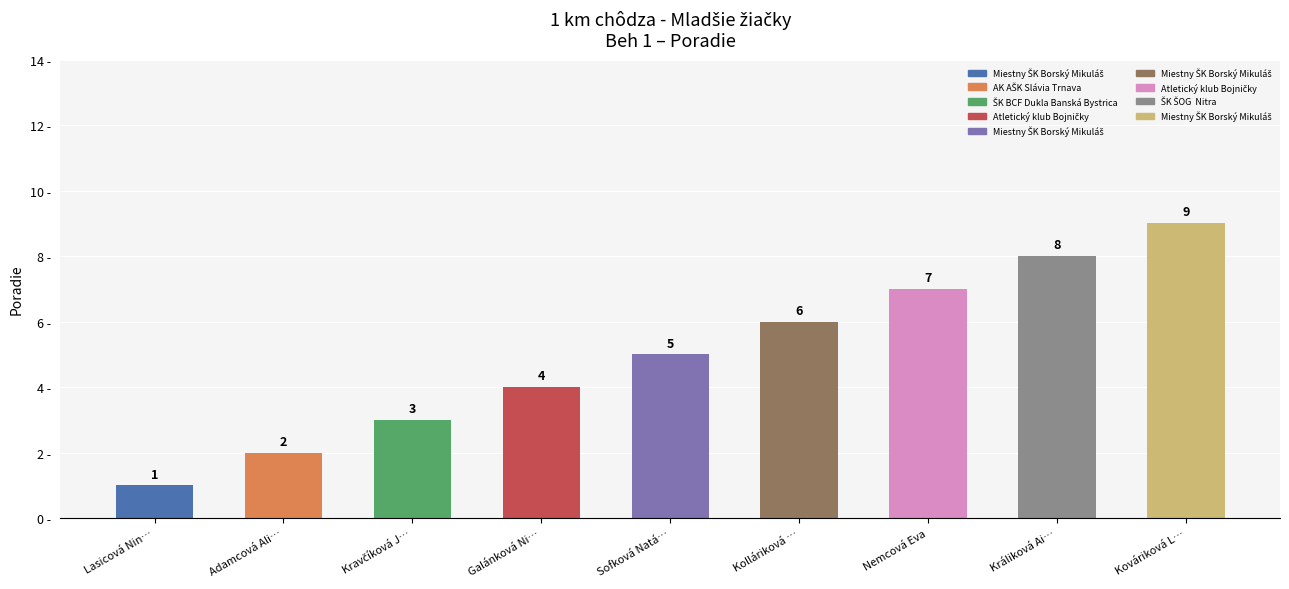

What is the value of the 7th bar from the left?

7